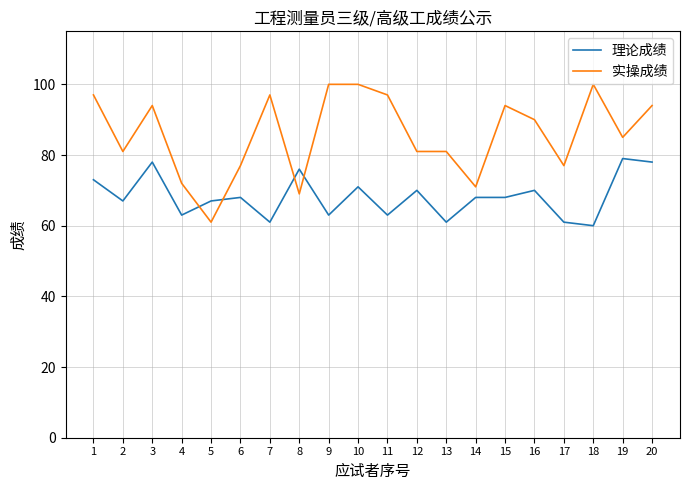

Which series ends up on top after the final intersection of 实操成绩 and 理论成绩?

实操成绩